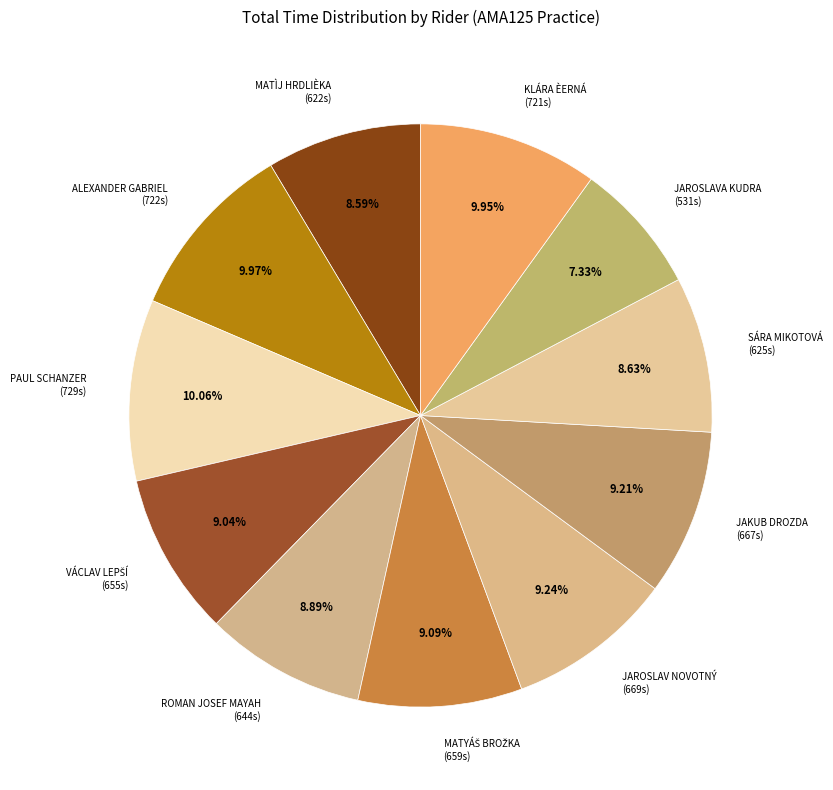

Count the number of slices in the pie.

11